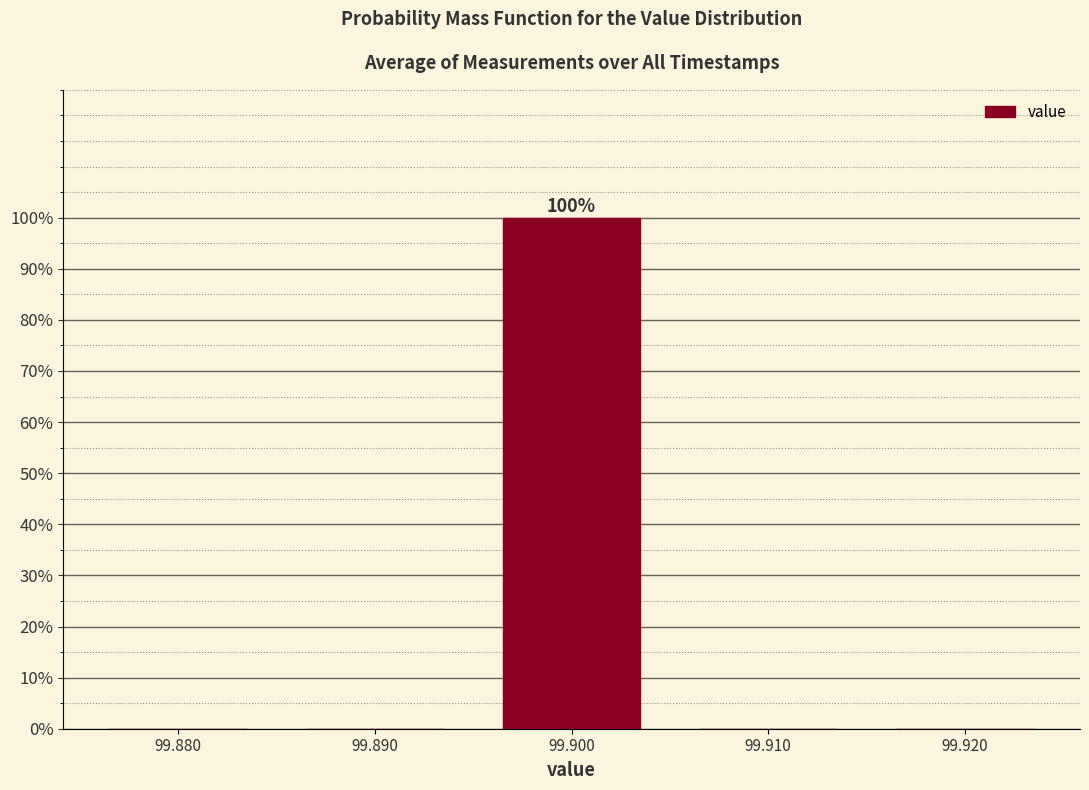

Which range on the x-axis has the tallest bar?

99.895 to 99.905